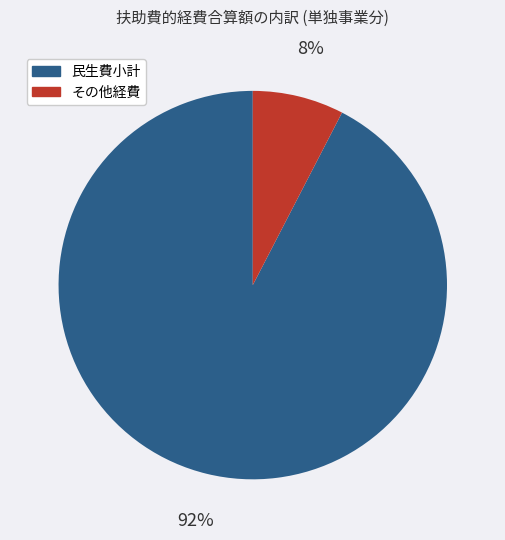

Which has a higher value, その他経費 or 民生費小計?

民生費小計